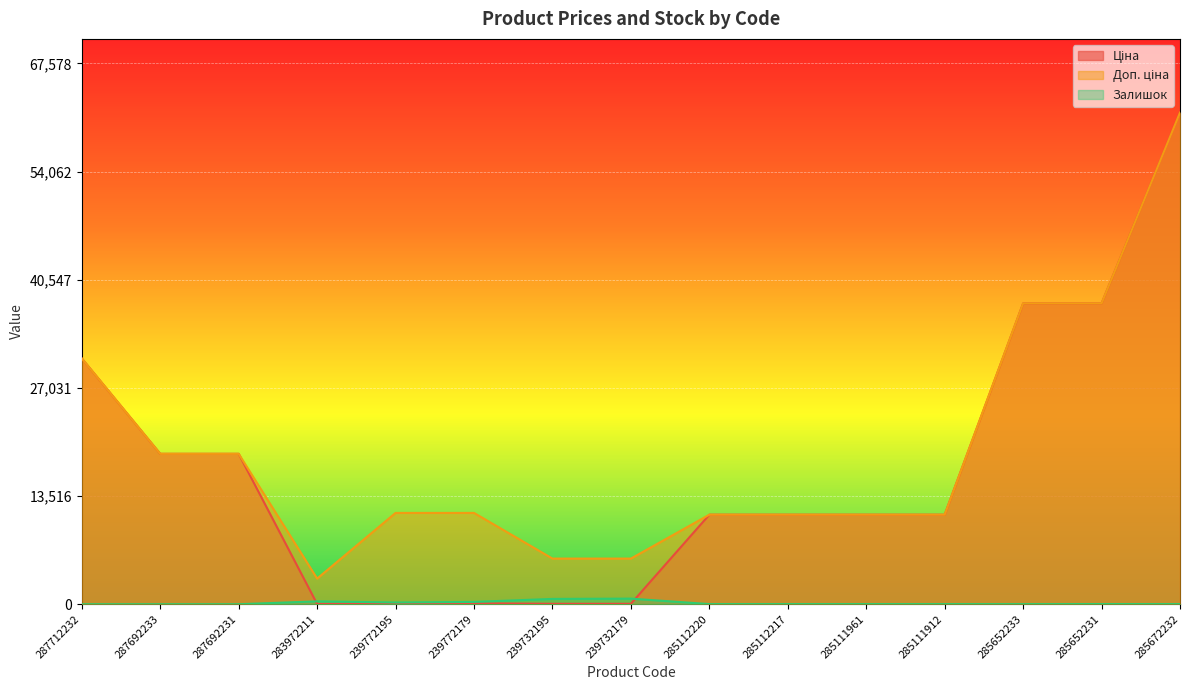

True or false: Ціна and Доп. ціна intersect in this chart.

False